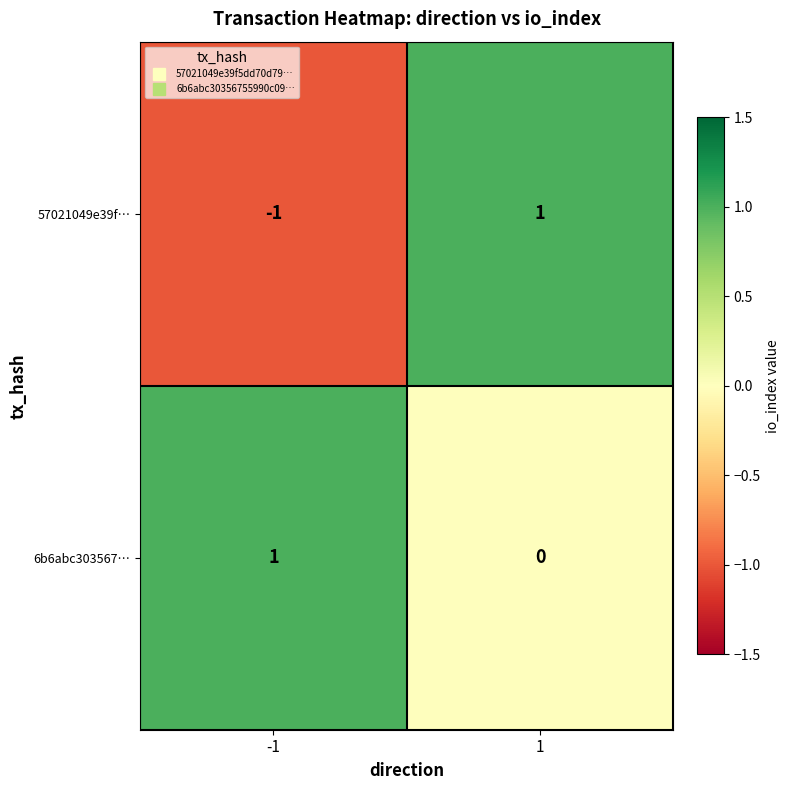

List the labels in order of 6b6abc303567… value, smallest first.

1, -1